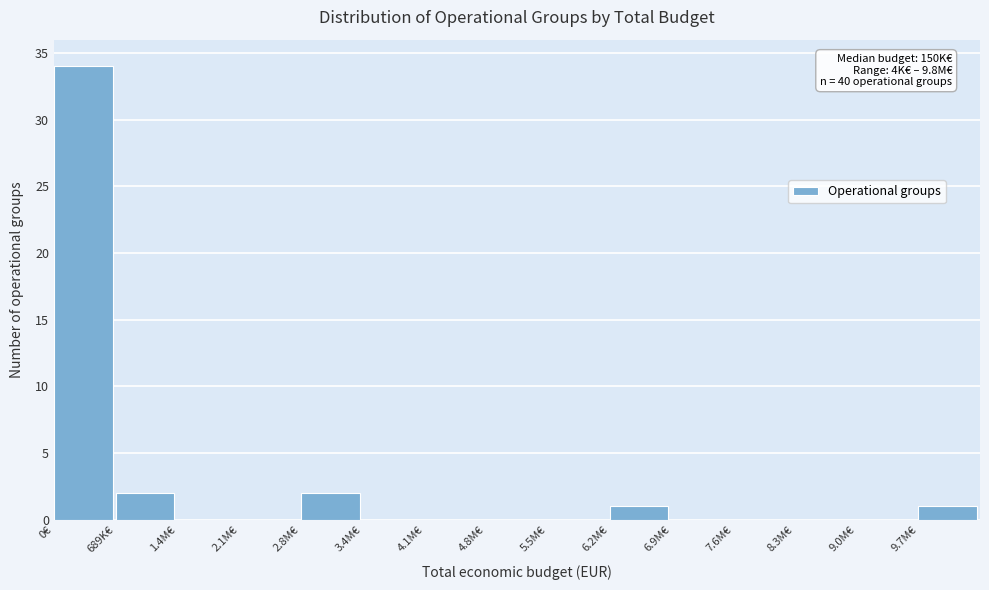

Reading right to left, what are all the values shown in this chart?

9.7M€=1	9.0M€=0	8.3M€=0	7.6M€=0	6.9M€=0	6.2M€=1	5.5M€=0	4.8M€=0	4.1M€=0	3.4M€=0	2.8M€=2	2.1M€=0	1.4M€=0	689K€=2	0€=34